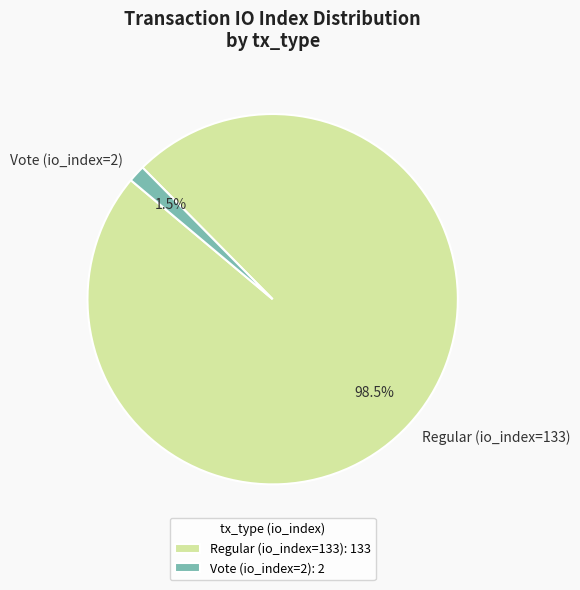

What is the majority slice?

Regular (io_index=133)